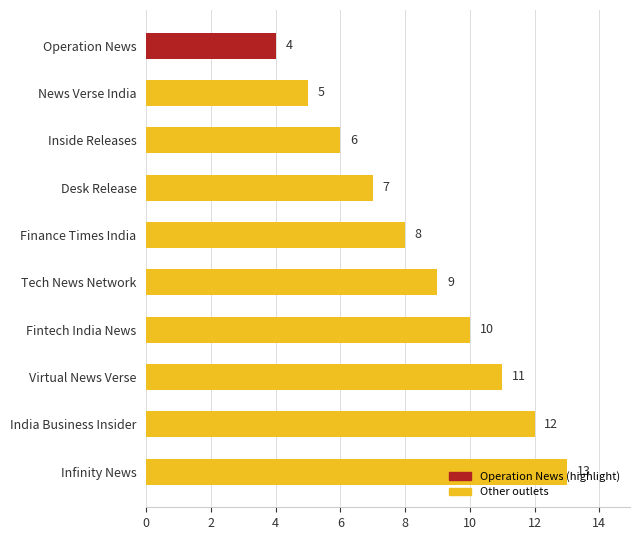

What is the approximate value at News Verse India?

5